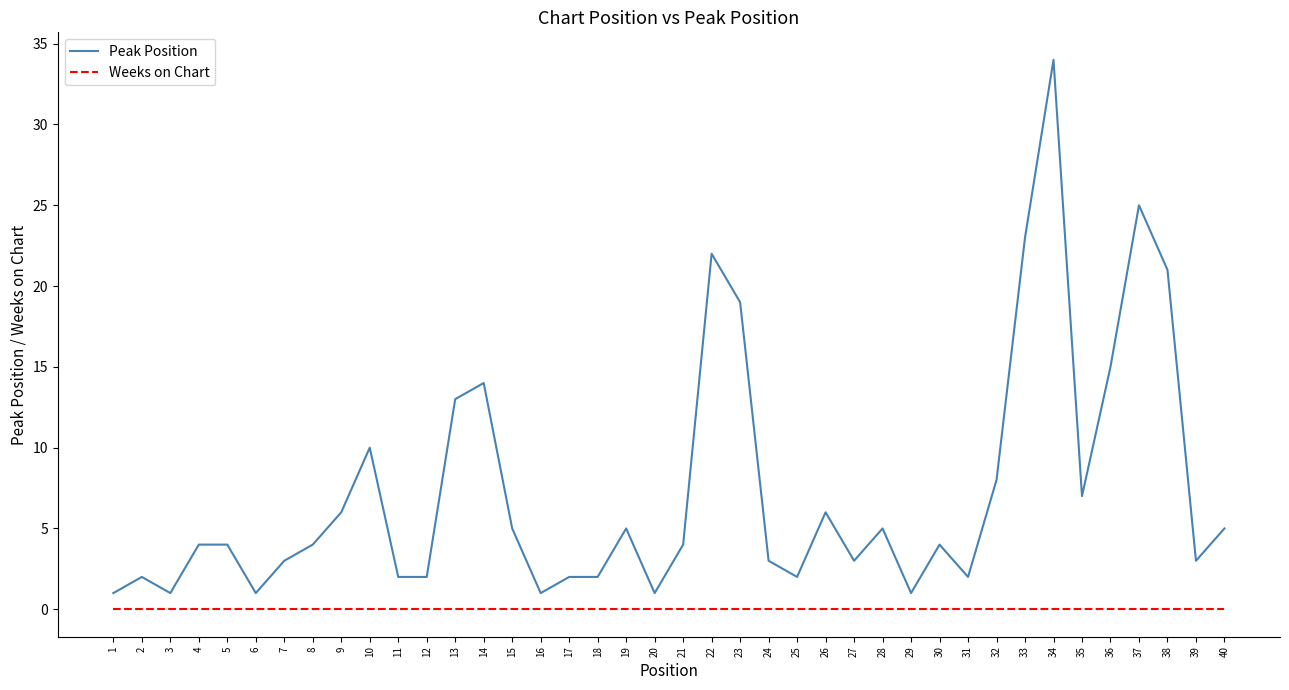

List the series in order of their peak value, lowest first.

Weeks on Chart, Peak Position